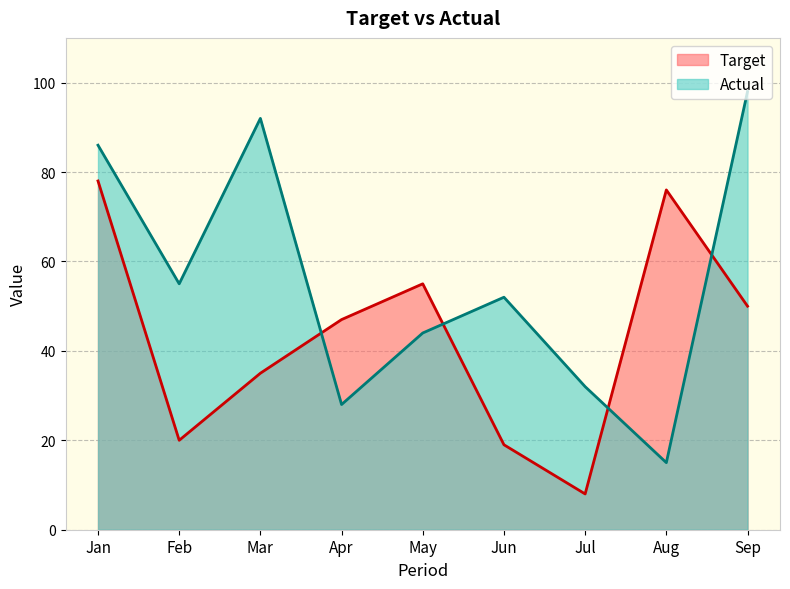

Reading left to right, what are all the values shown in this chart?

Target: Jan=78	Feb=20	Mar=35	Apr=47	May=55	Jun=19	Jul=8	Aug=76	Sep=50
Actual: Jan=86	Feb=55	Mar=92	Apr=28	May=44	Jun=52	Jul=32	Aug=15	Sep=98